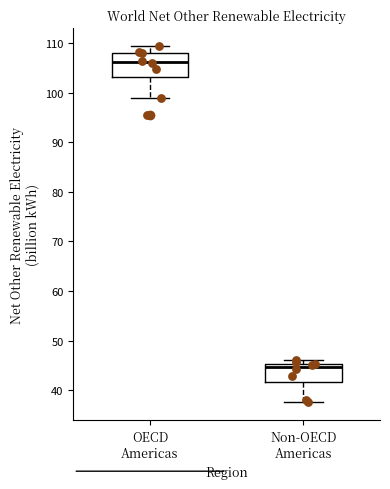

Which box has the highest median line?

OECD Americas